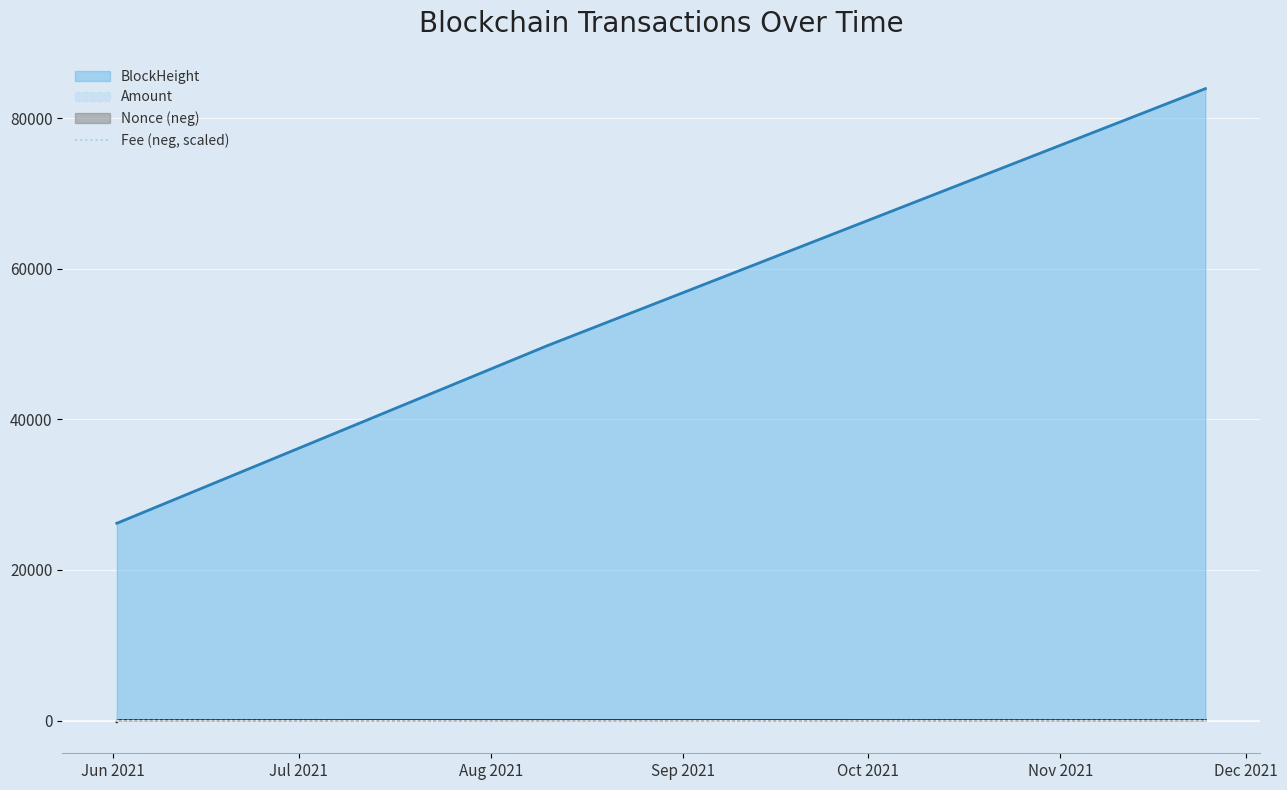

Which series has the largest total across all categories?

BlockHeight